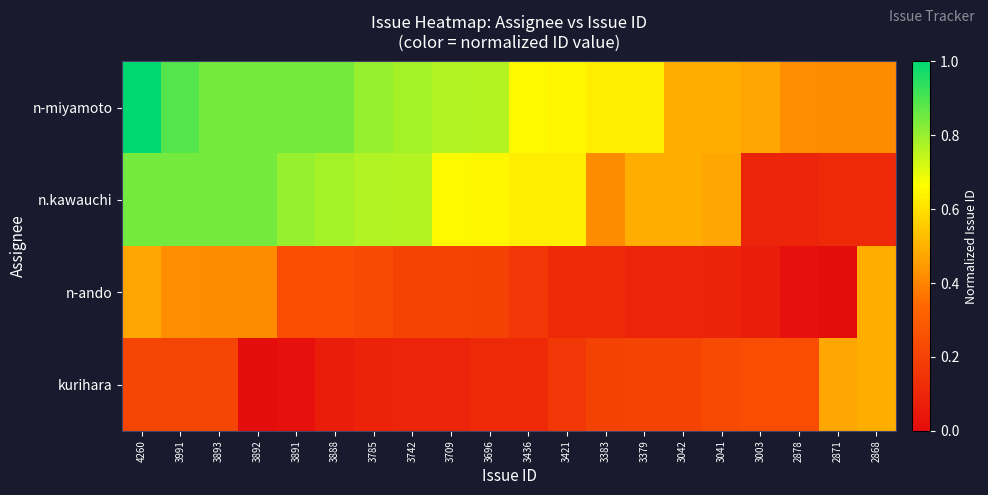

What is the total value across all series at 2871?

1.0